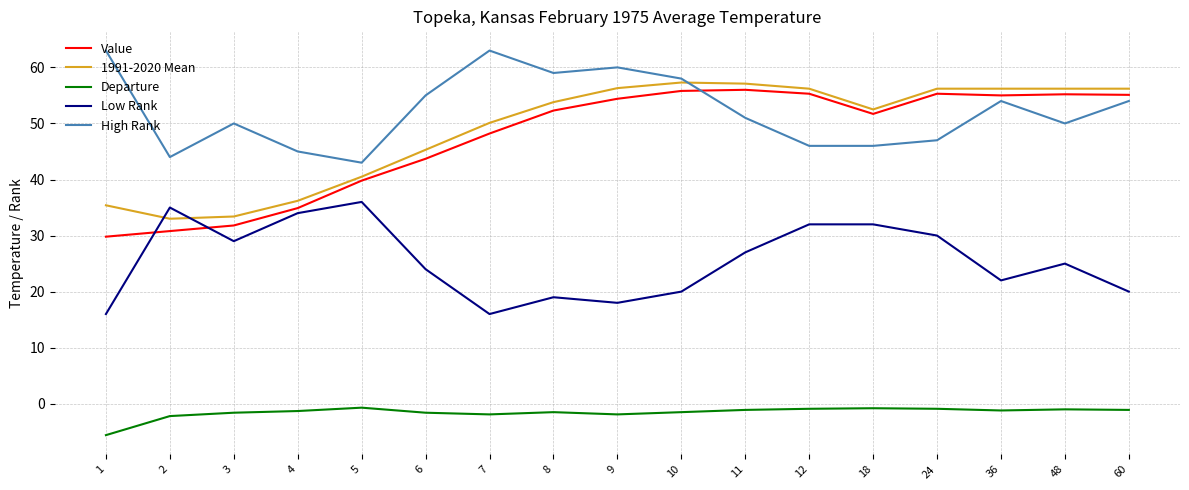

True or false: Low Rank and High Rank cross at least once.

False